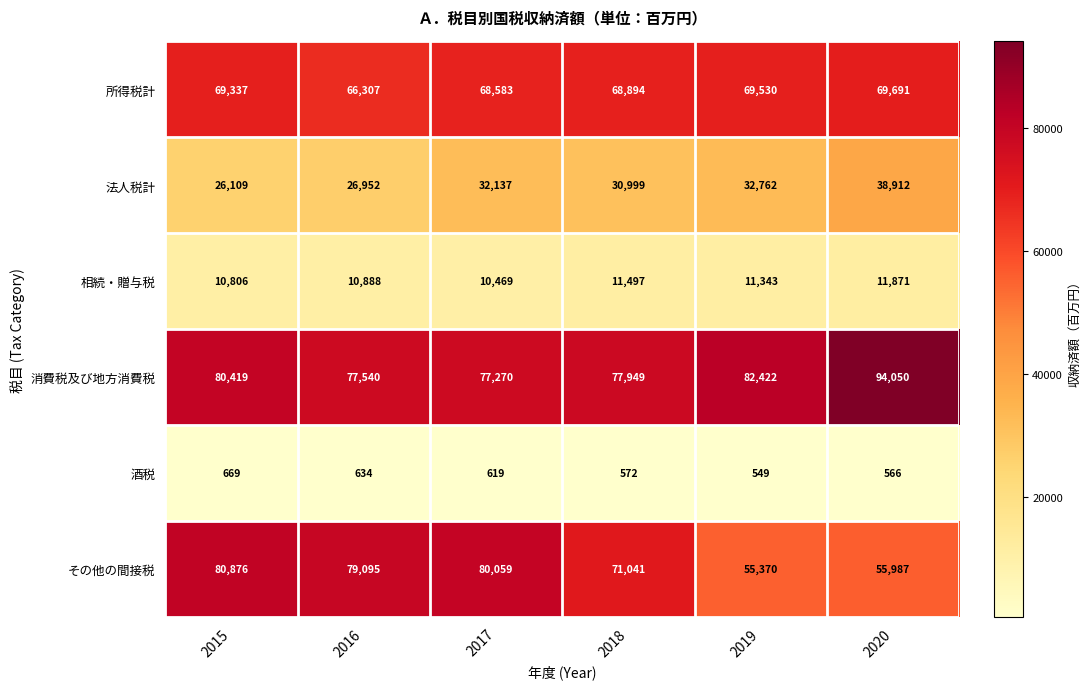

What is the maximum value shown in the chart?

94050